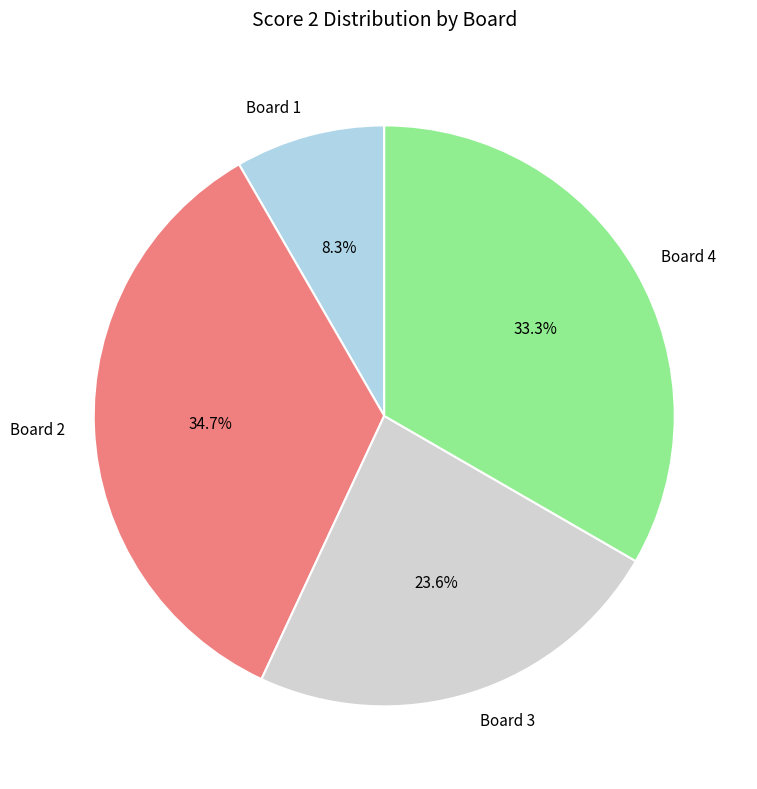

Count the number of slices in the pie.

4